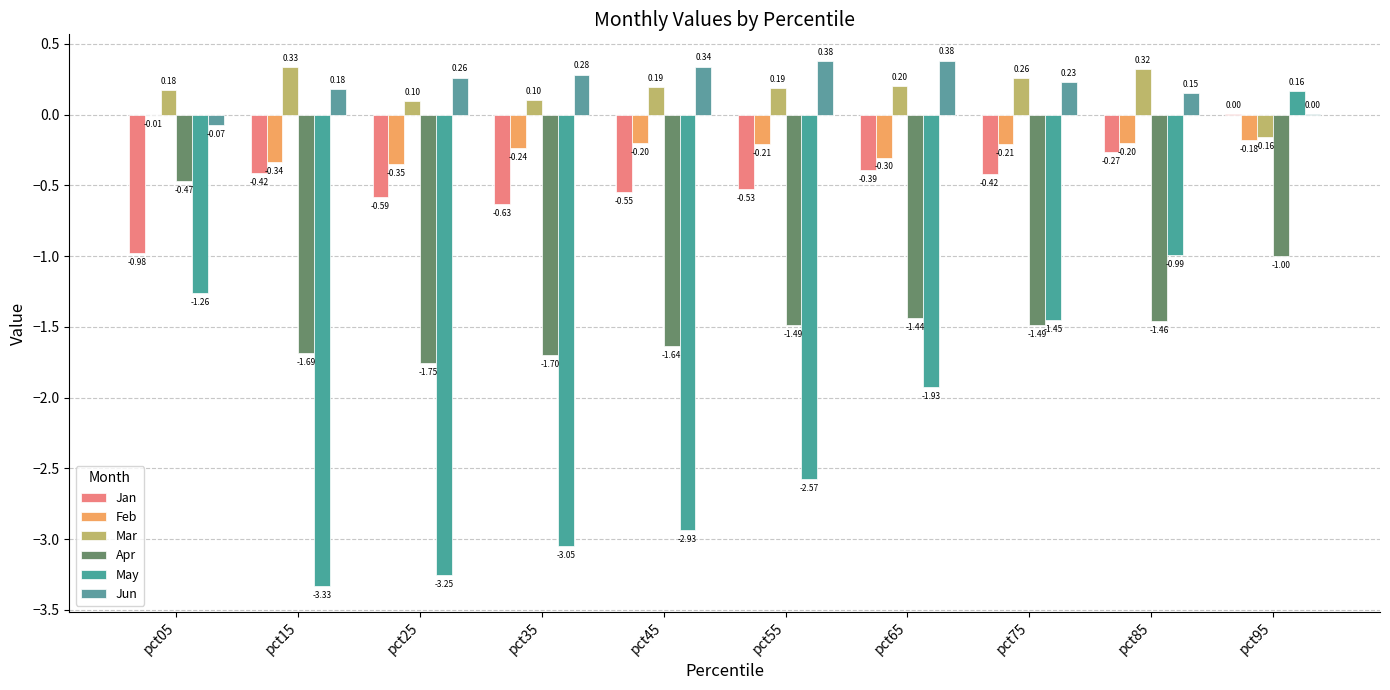

True or false: Feb has a value of -0.2 at pct95.

True